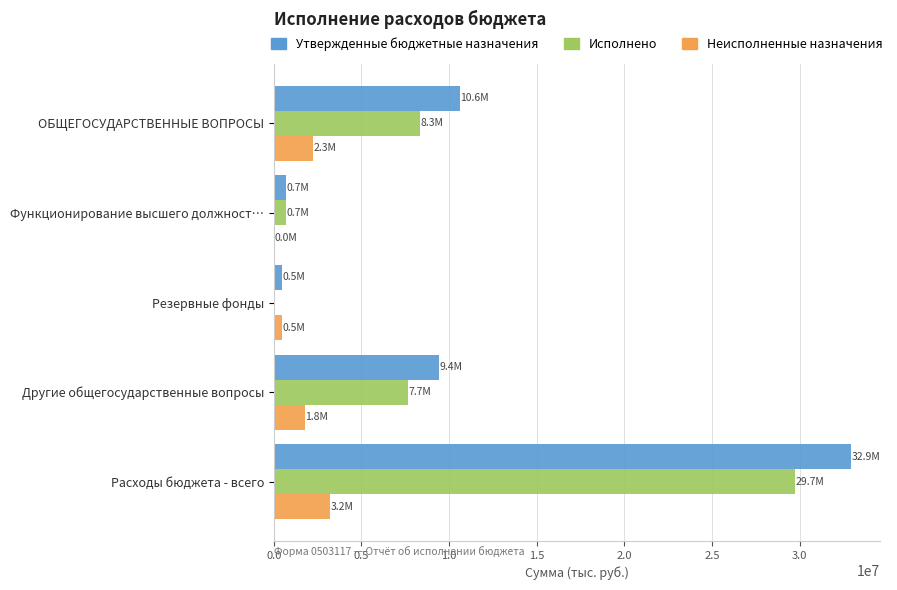

The Исполнено series shows 8342967.1 at ОБЩЕГОСУДАРСТВЕННЫЕ ВОПРОСЫ. True or false?

True